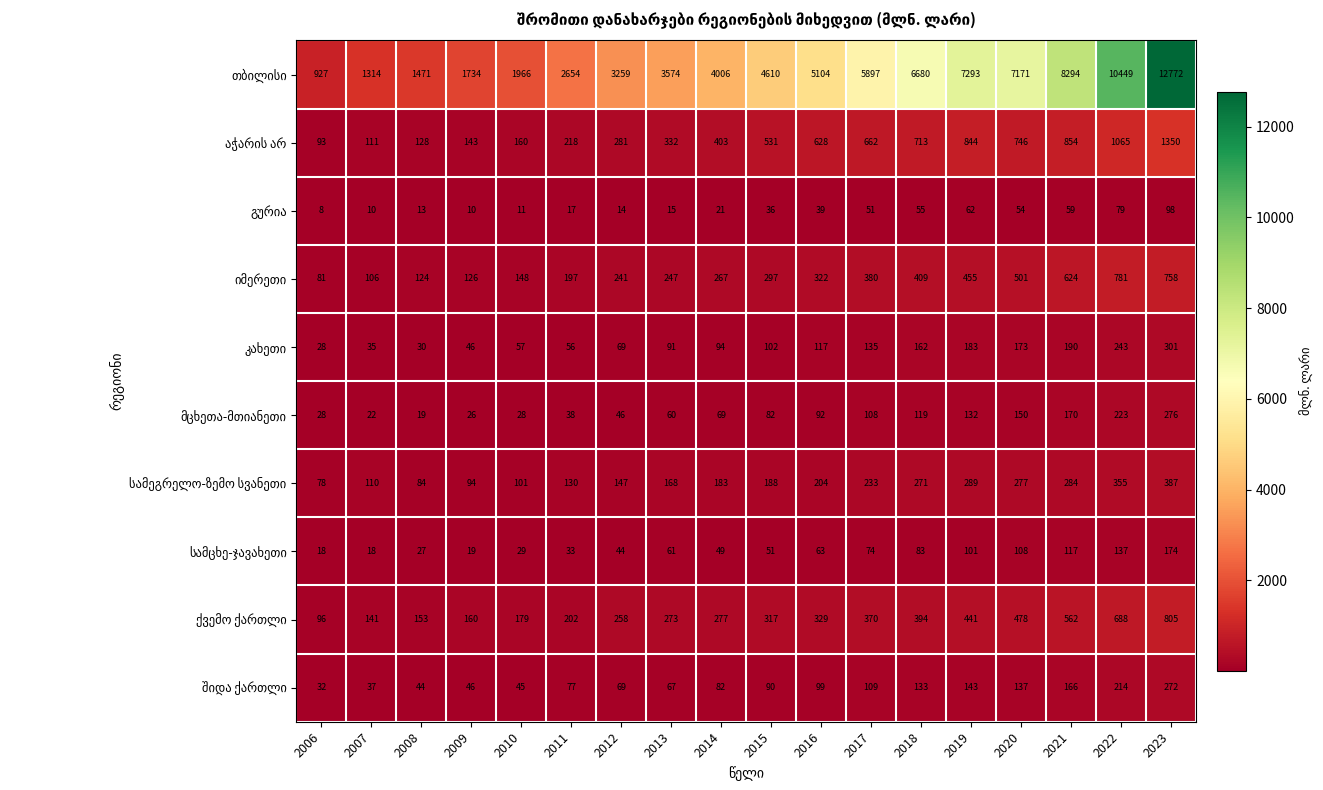

What is the spread (max minus min) of values at 2020?

7117